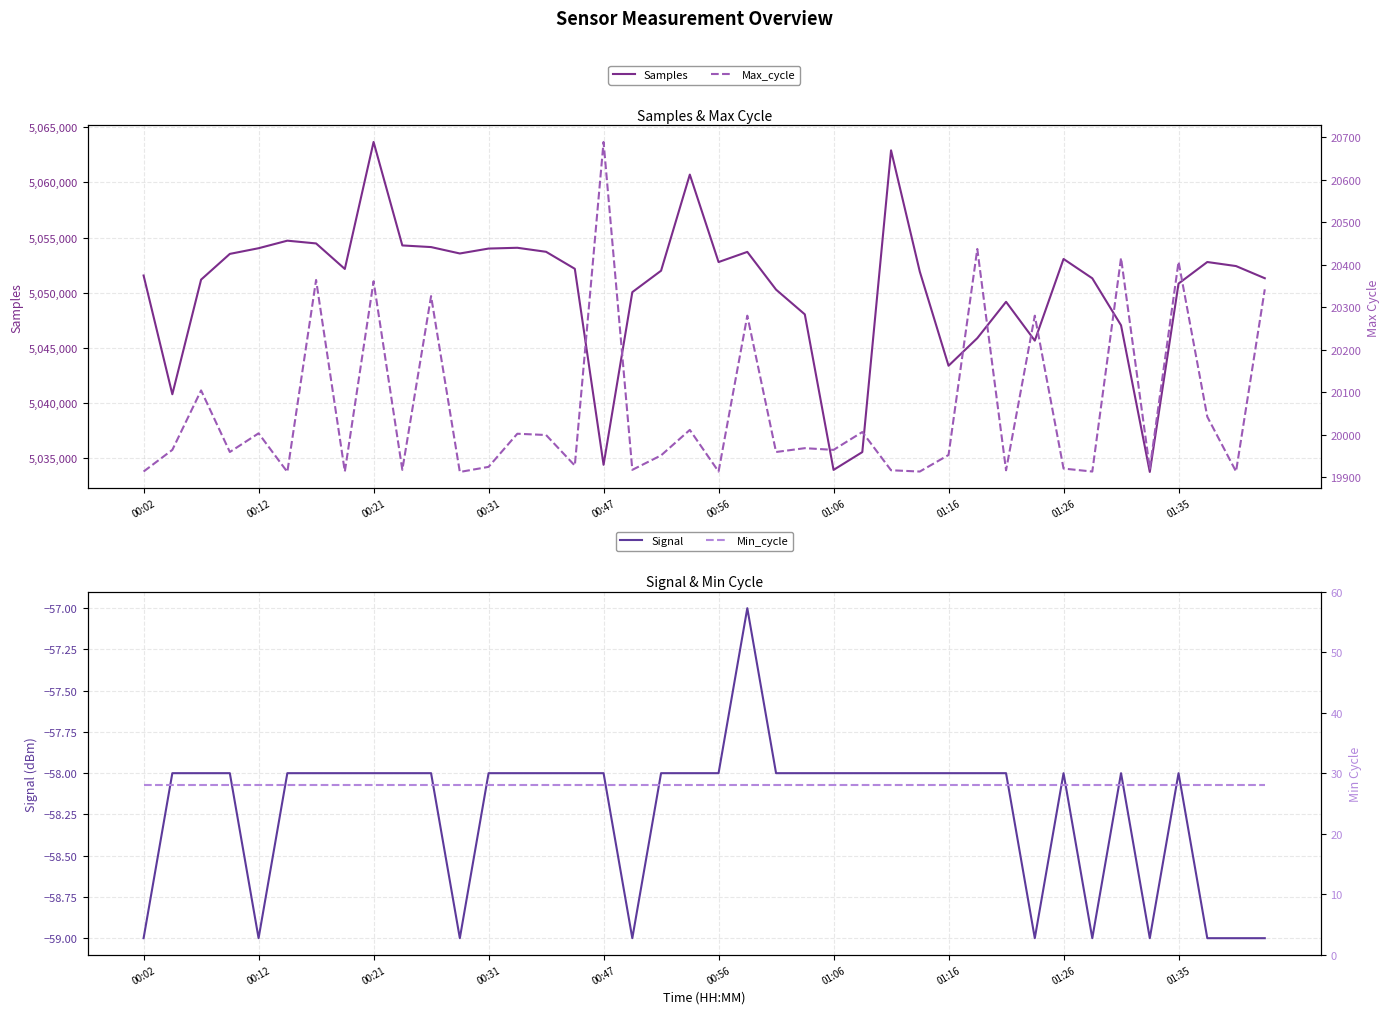

Which category has the highest value in the Samples series?

00:21